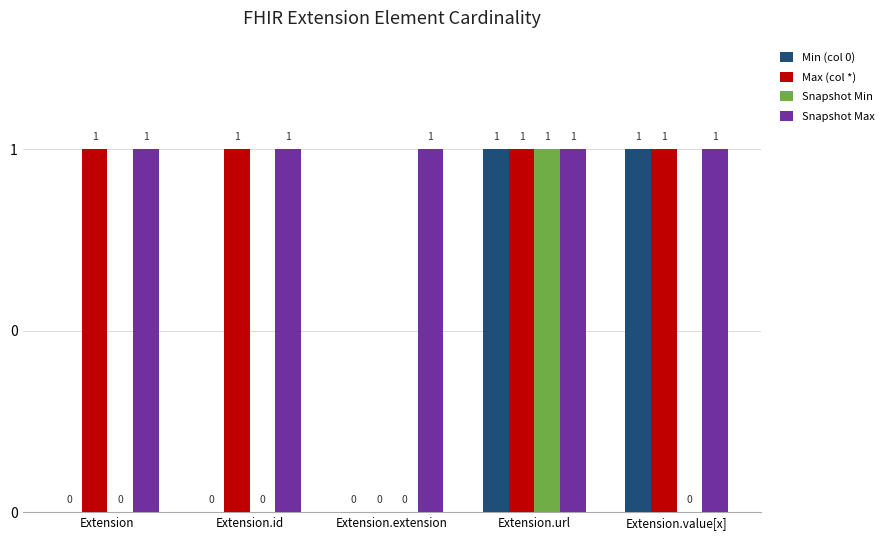

What are all the series names shown in the legend?

Min (col 0), Max (col *), Snapshot Min, Snapshot Max